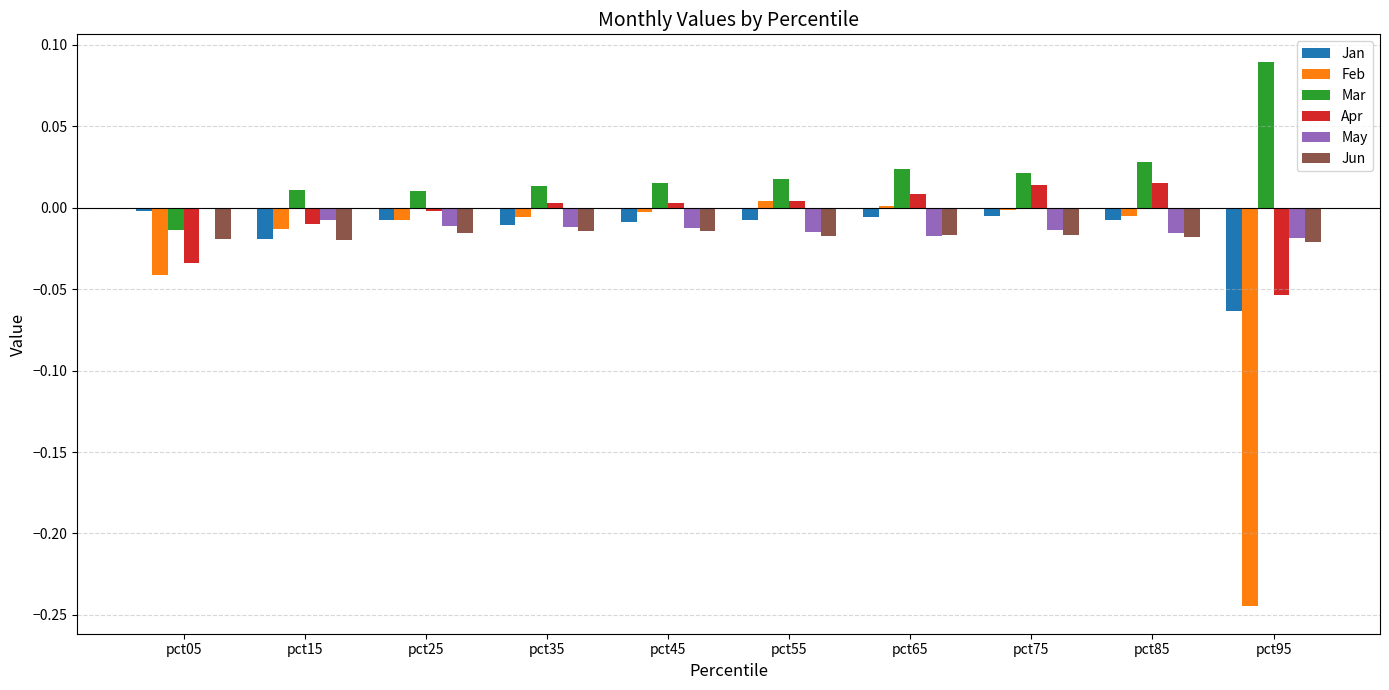

How many categories are shown in the chart?

10